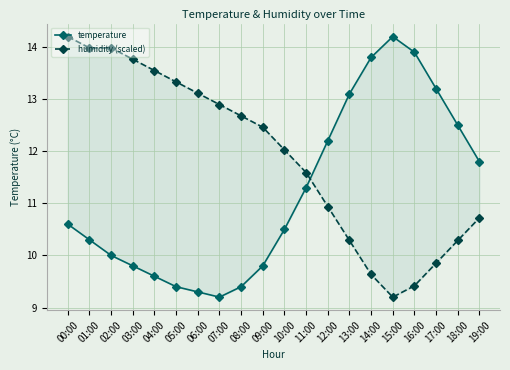

At which category does the chart reach its peak across all series?

15:00